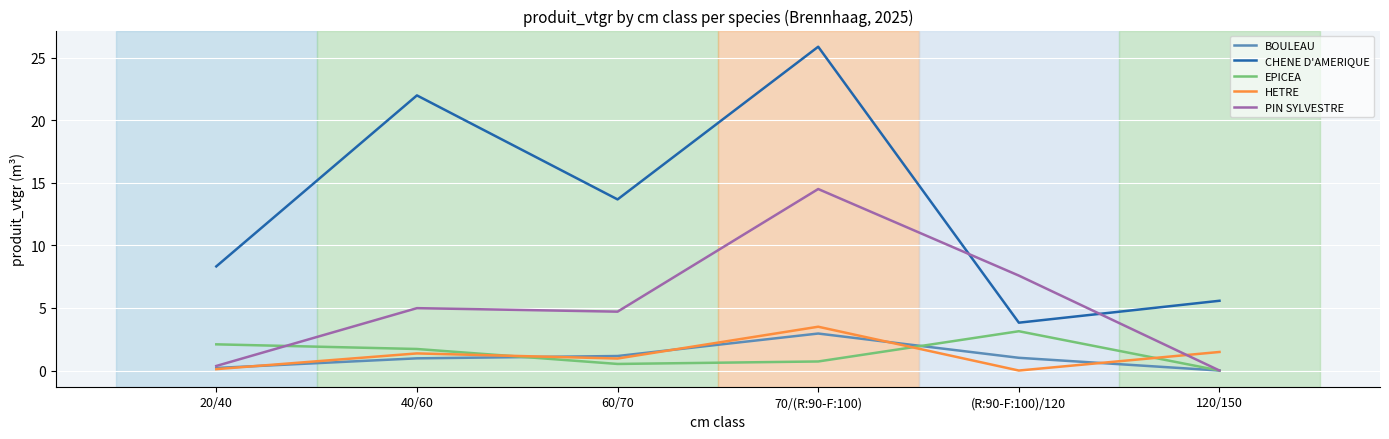

Which series changed the most between 70/(R:90-F:100) and (R:90-F:100)/120?

CHENE D'AMERIQUE